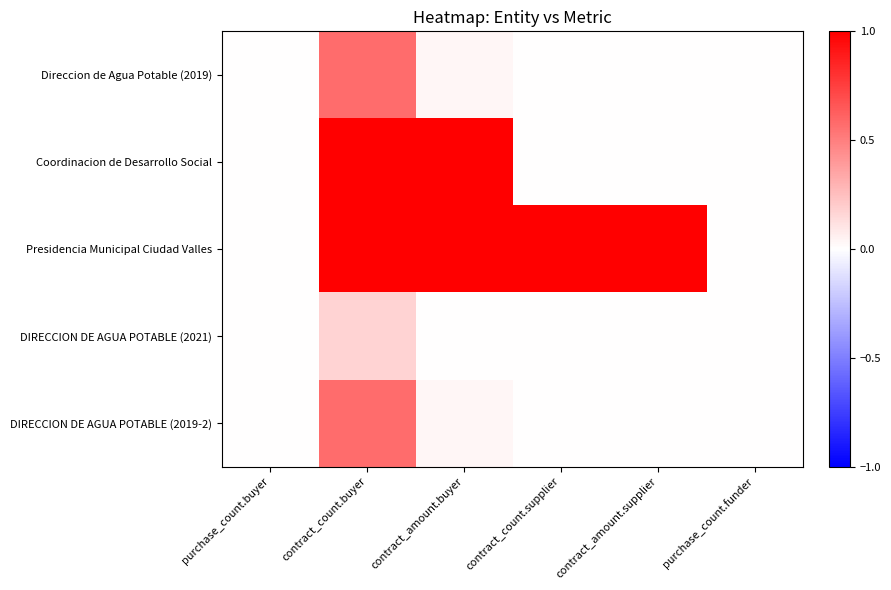

At which category is the sum across all series the highest?

contract_count.buyer